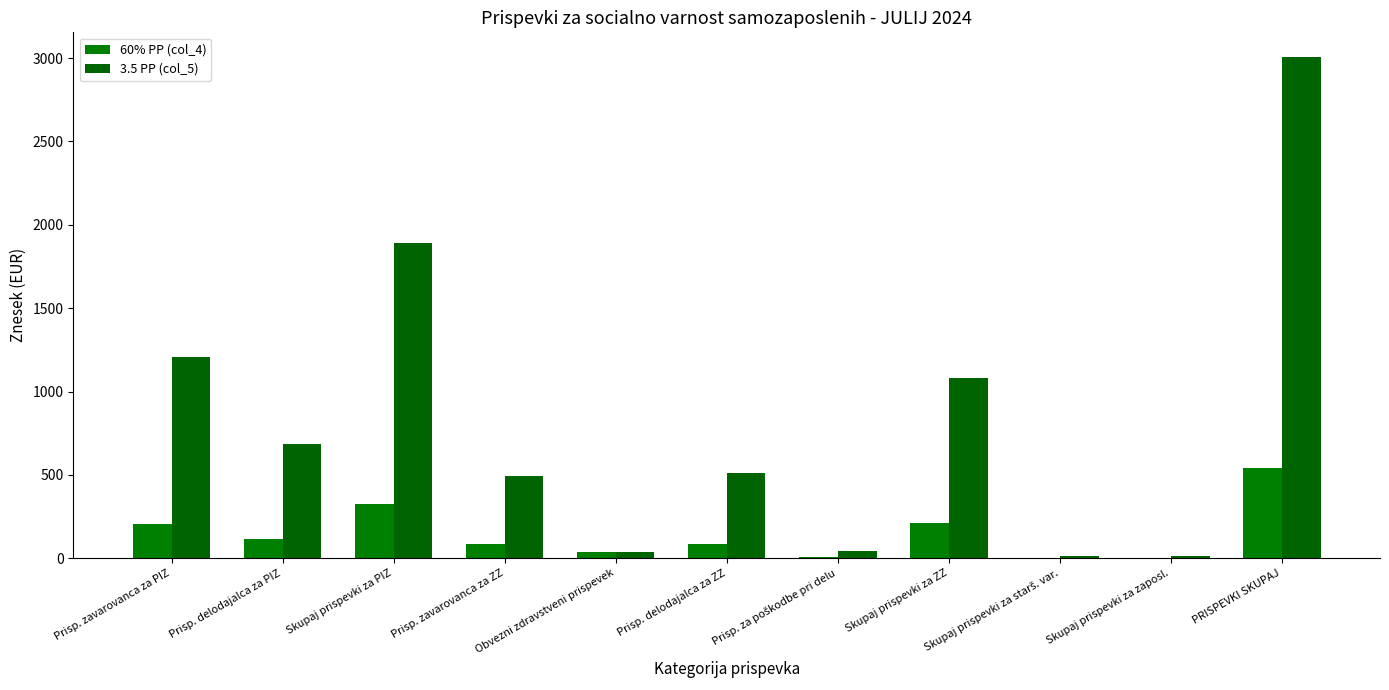

At which category does the chart reach its peak across all series?

PRISPEVKI SKUPAJ